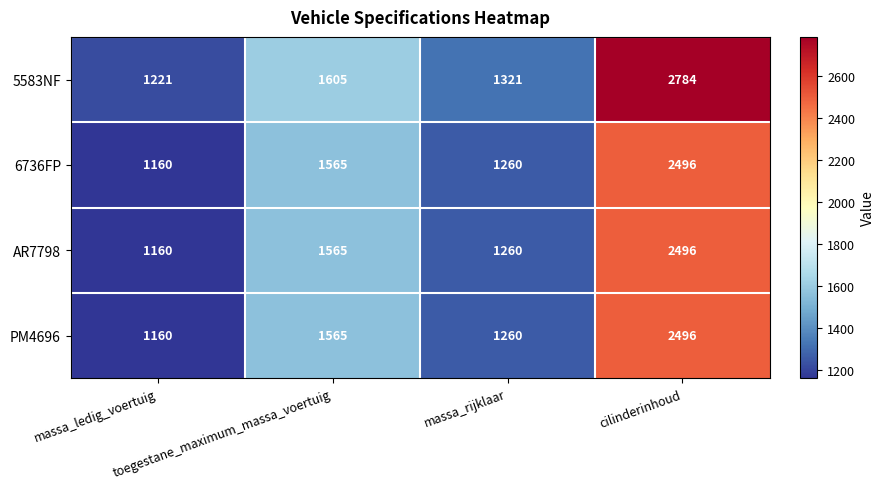

How many values in the PM4696 series are below 1565?

2